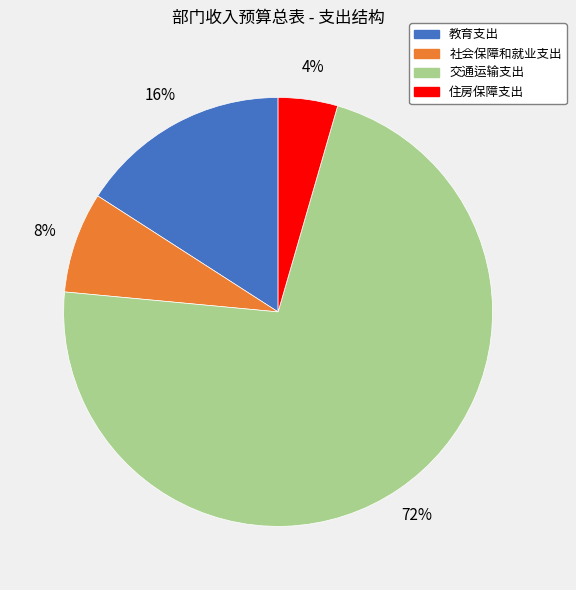

Which has a higher value, 教育支出 or 住房保障支出?

教育支出